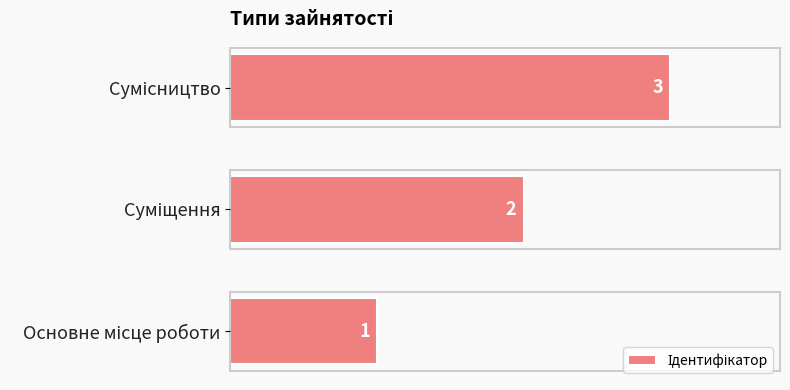

What is the average value?

2